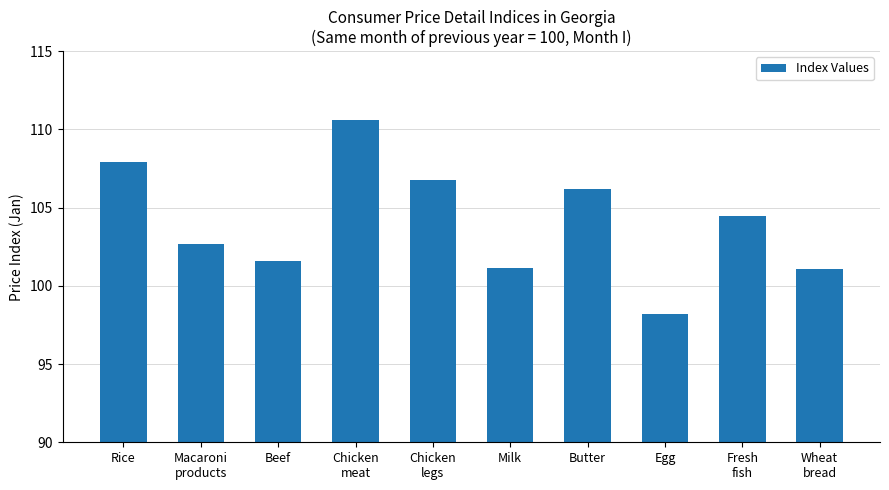

What is the difference between the values at Macaroni
products and Milk?

1.6